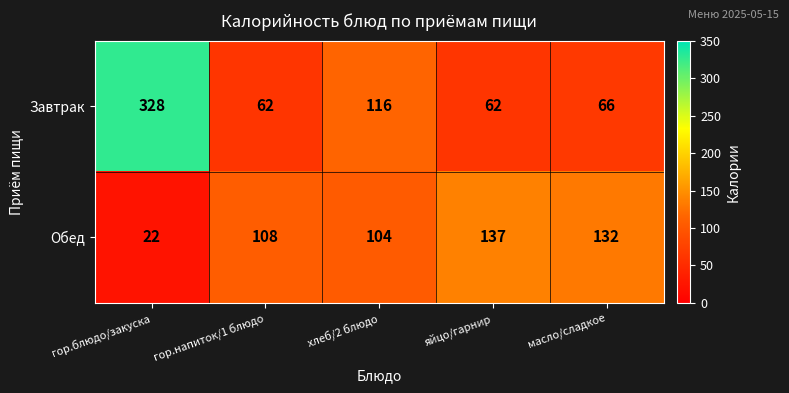

The Завтрак series shows 26 at гор.напиток/1 блюдо. True or false?

False